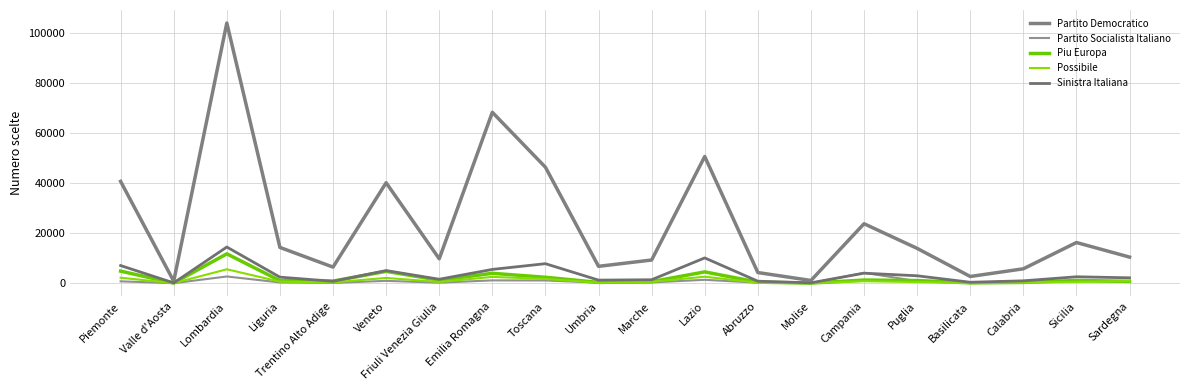

Is it true that Possibile equals 219 at Abruzzo?

True